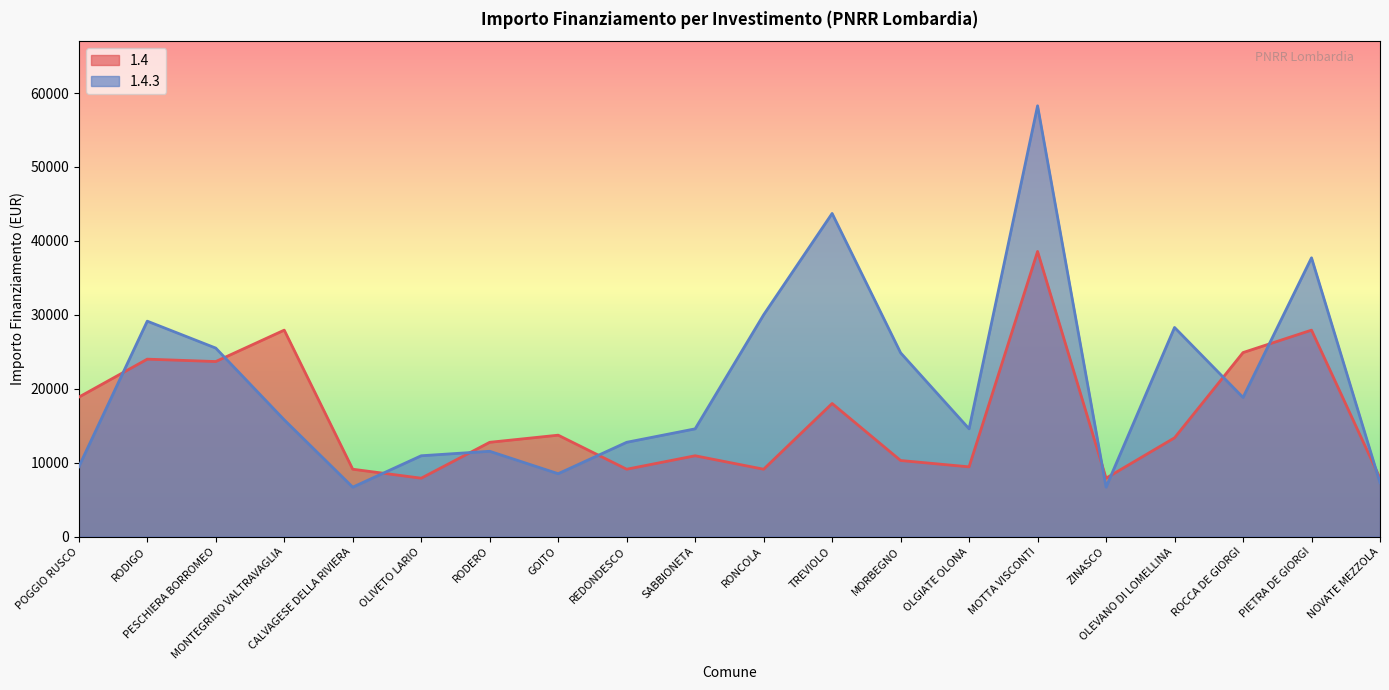

What is the spread (max minus min) of values at PIETRA DE GIORGI?

9786